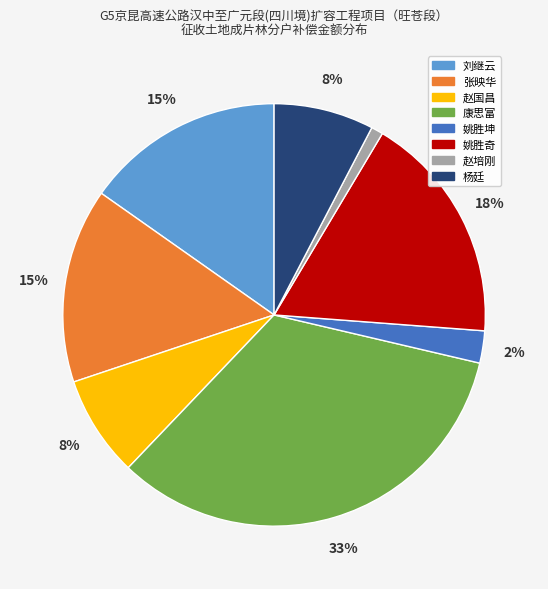

Do 杨廷 and 张映华 together represent more than half of the pie?

No